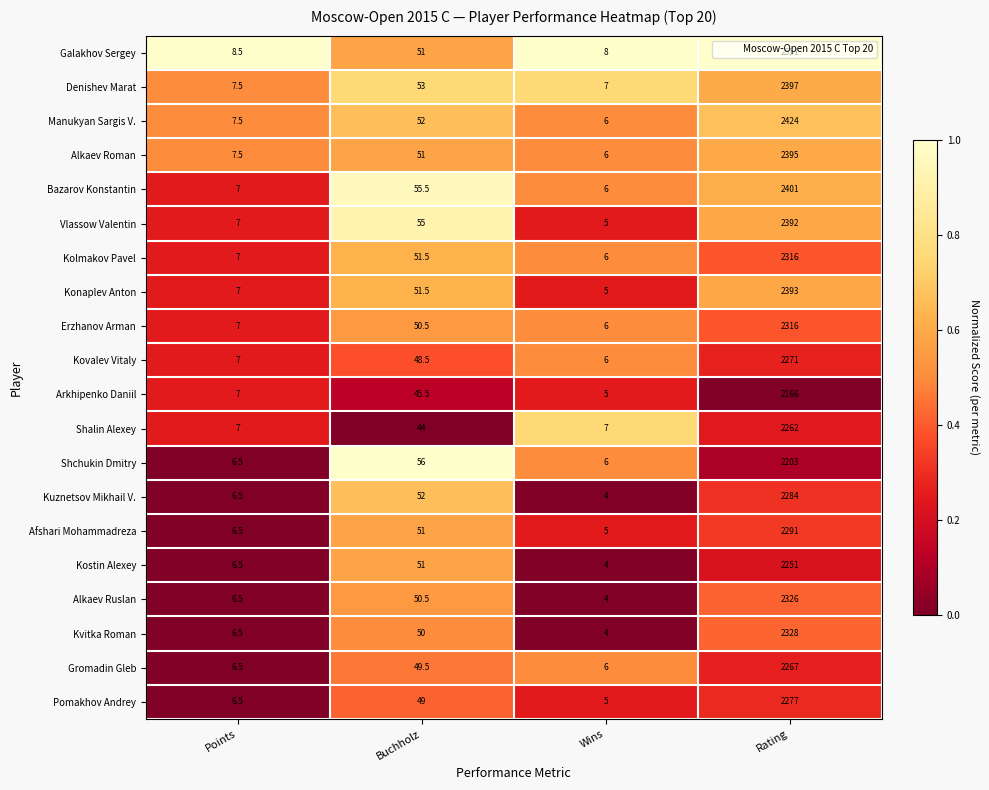

The Vlassow Valentin series shows 7.0 at Points. True or false?

True